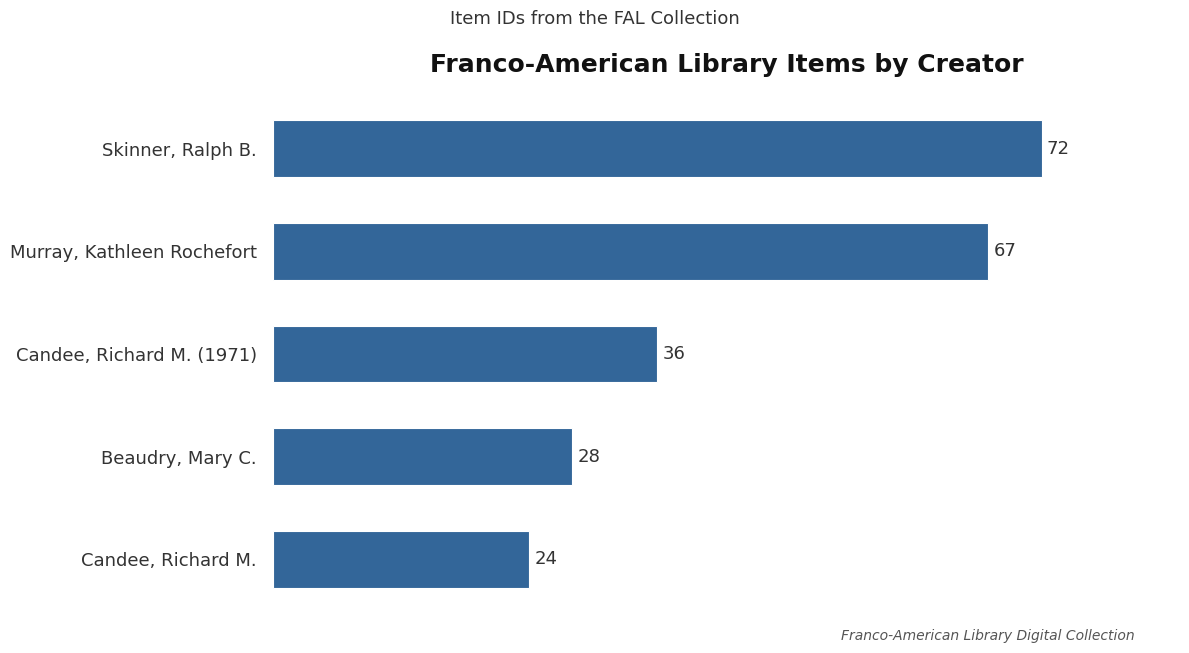

What is the smallest value displayed?

24